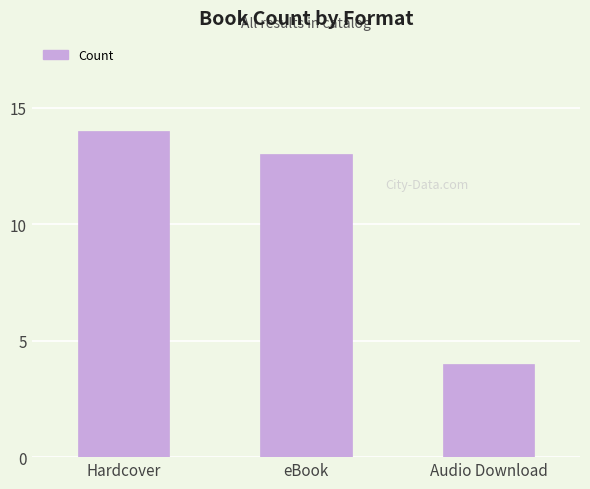

What is the approximate value at Audio Download?

4